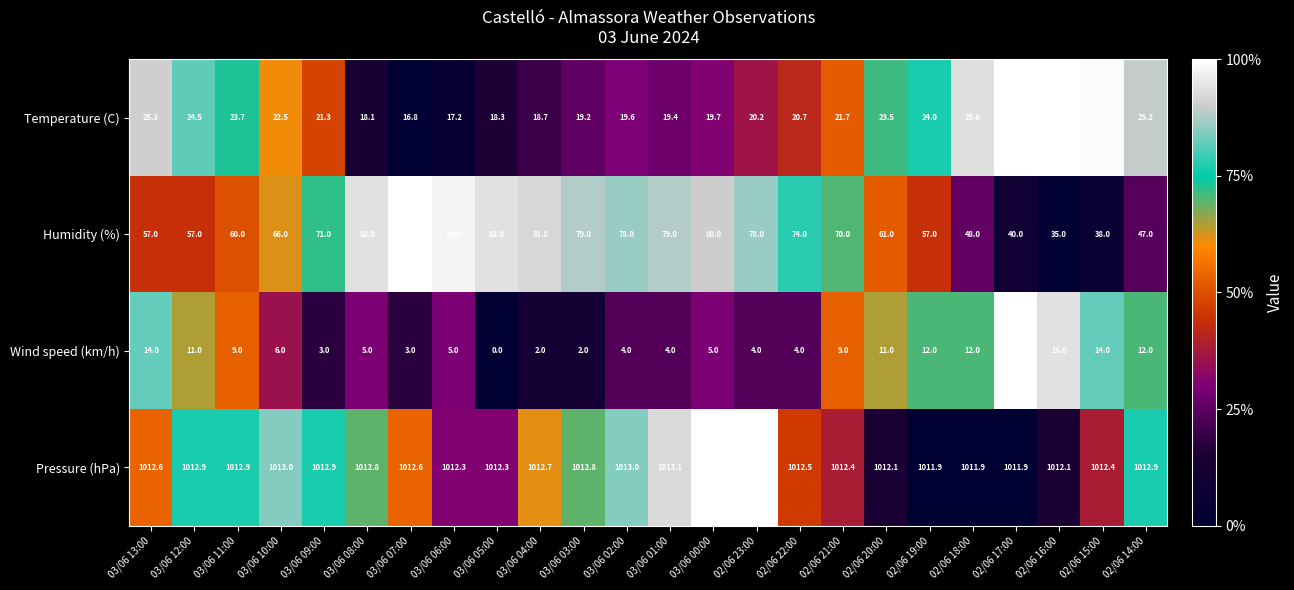

Which series has the largest range (max minus min)?

Humidity (%)